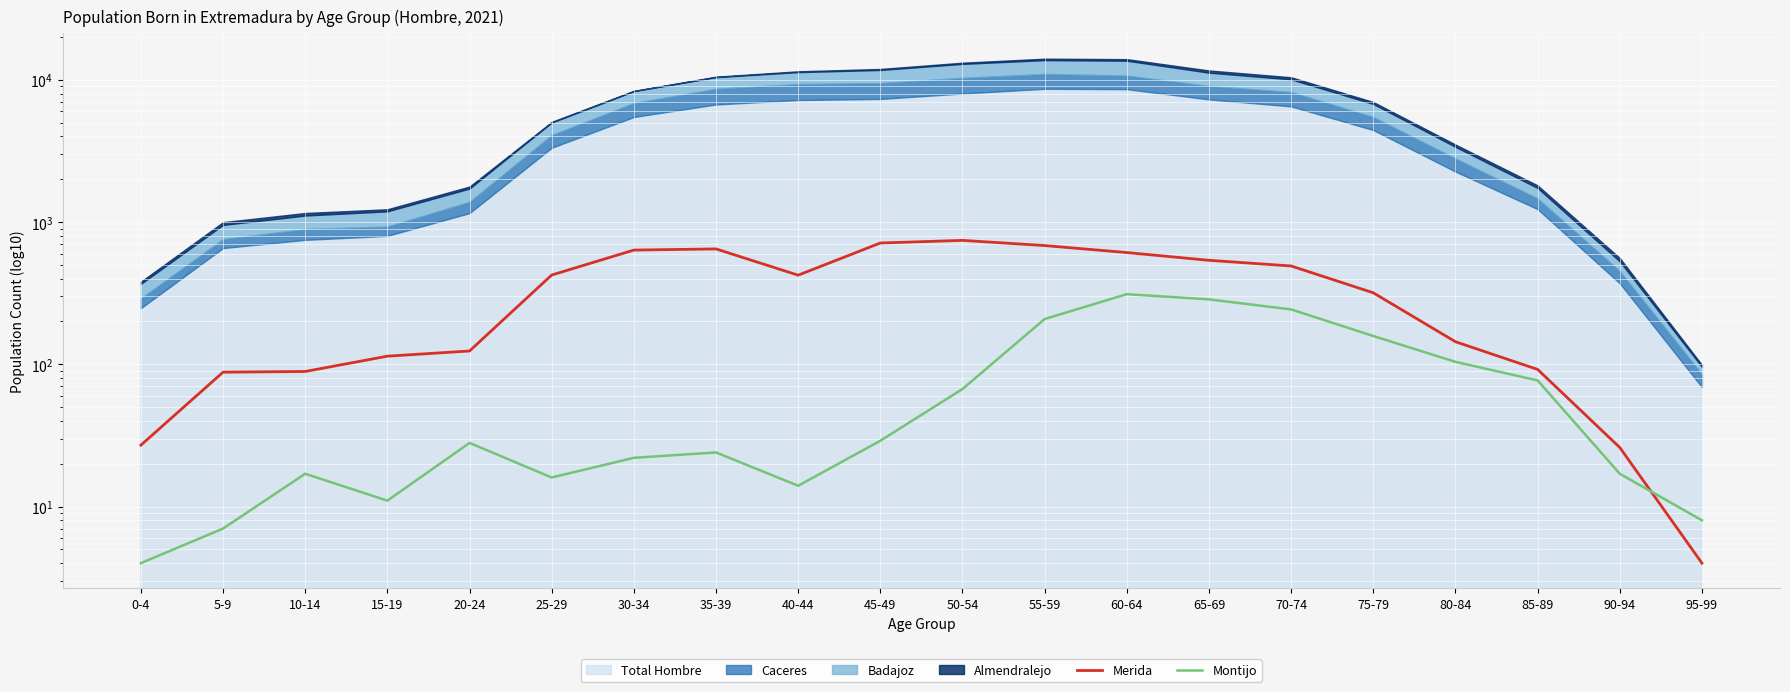

What position from the left is 90-94?

19